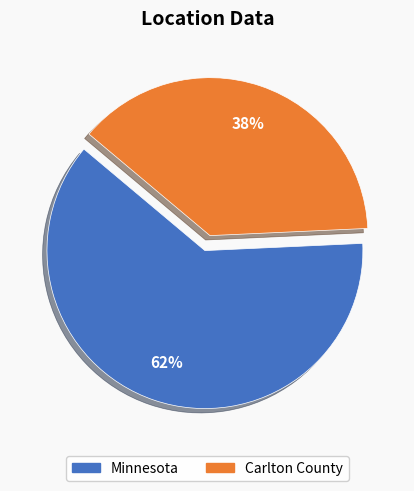

To the nearest percent, what is the combined percentage of Minnesota and Carlton County?

100%